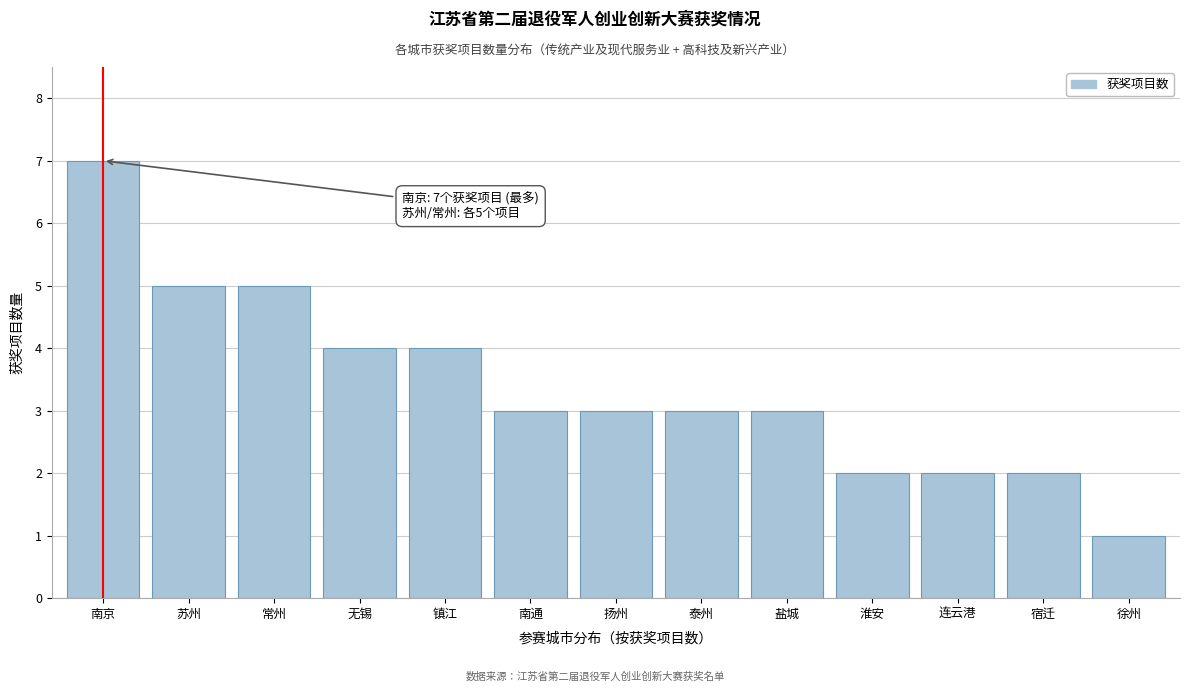

Reading left to right, list all the values displayed in this chart.

南京=7	苏州=5	常州=5	无锡=4	镇江=4	南通=3	扬州=3	泰州=3	盐城=3	淮安=2	连云港=2	宿迁=2	徐州=1